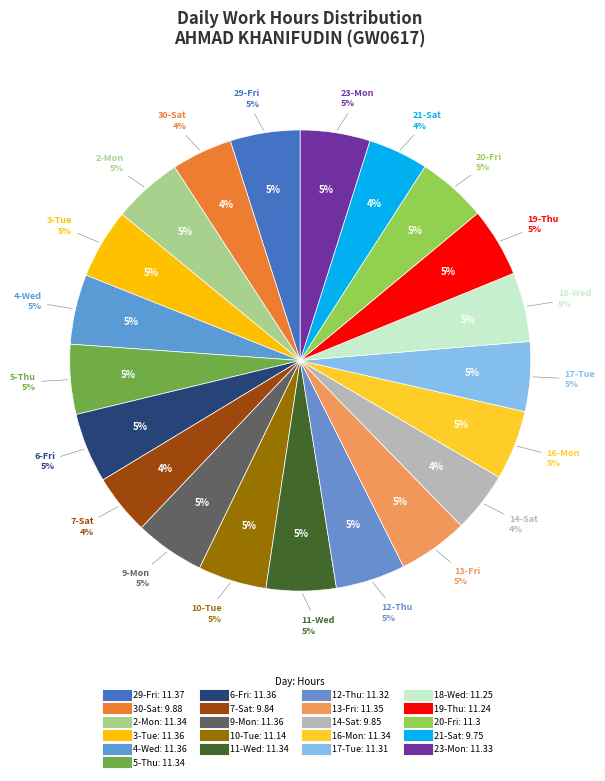

How much of the chart is everything except 19-Thu?

95.1%